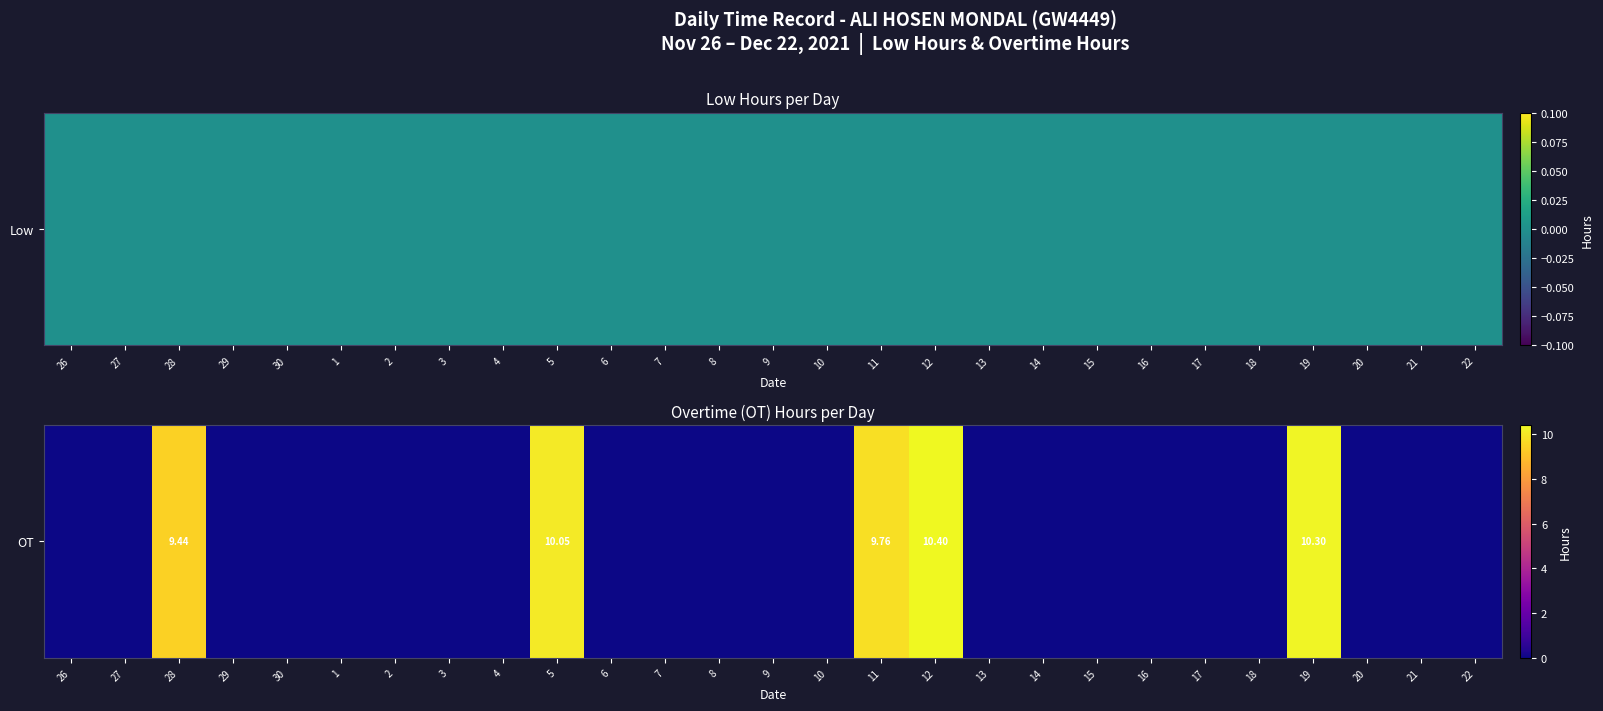

Reading left to right, transcribe all the data shown in this chart.

26=0.0	27=0.0	28=9.4	29=0.0	30=0.0	1=0.0	2=0.0	3=0.0	4=0.0	5=10.1	6=0.0	7=0.0	8=0.0	9=0.0	10=0.0	11=9.8	12=10.4	13=0.0	14=0.0	15=0.0	16=0.0	17=0.0	18=0.0	19=10.3	20=0.0	21=0.0	22=0.0